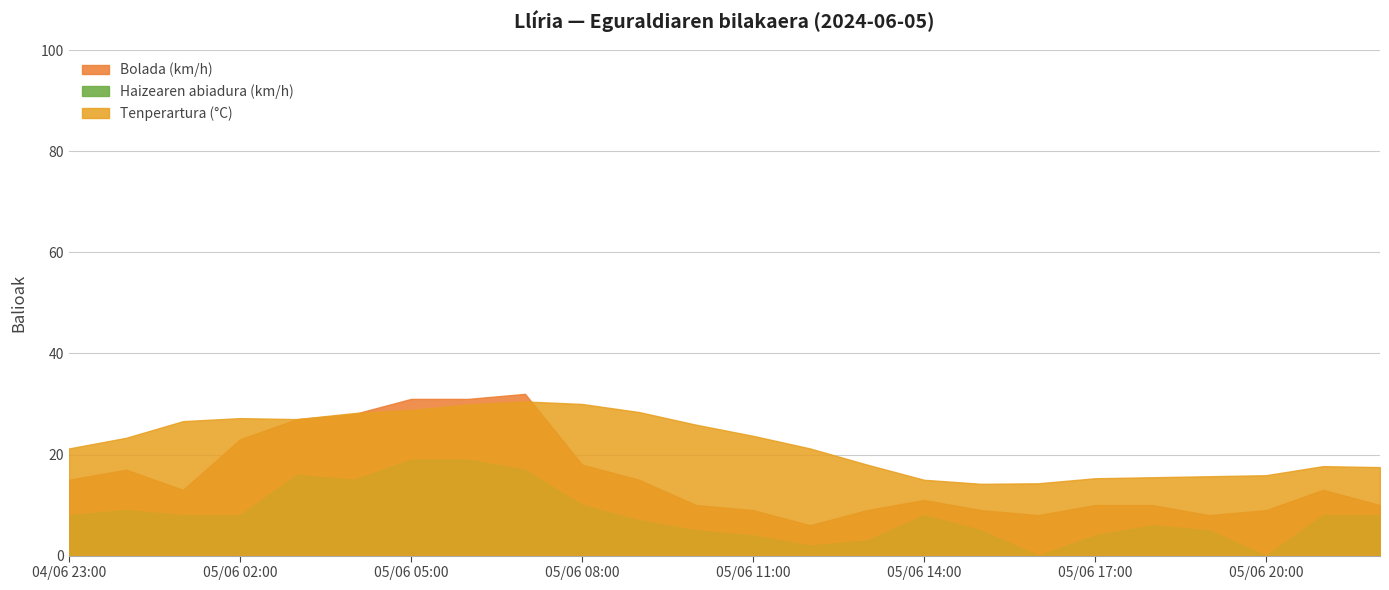

The Haizearen abiadura (km/h) series shows 5.1 at 05/06 13:00. True or false?

False